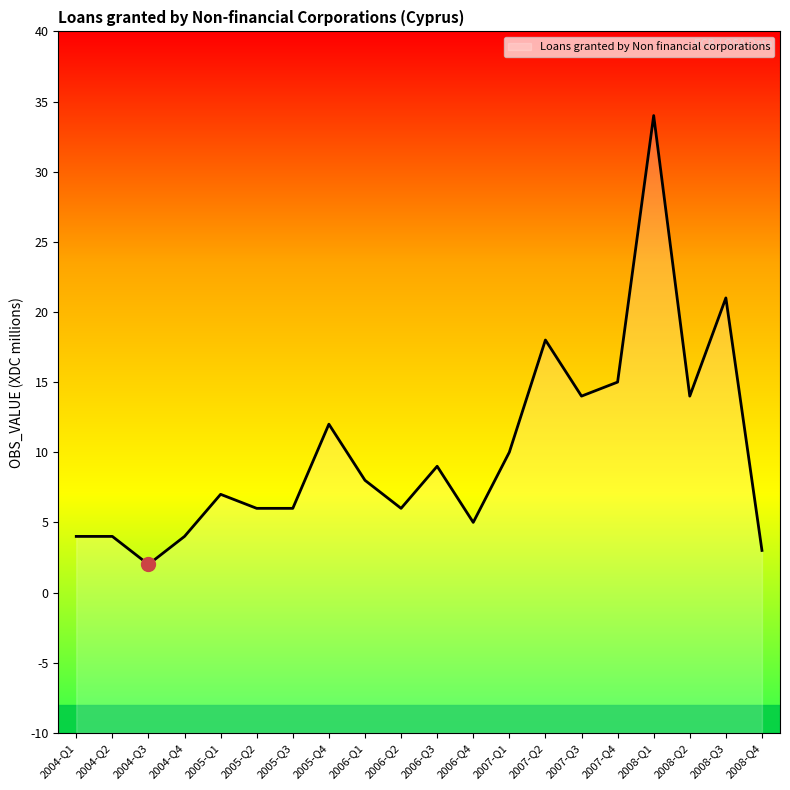

What is the approximate value at 2004-Q2?

4